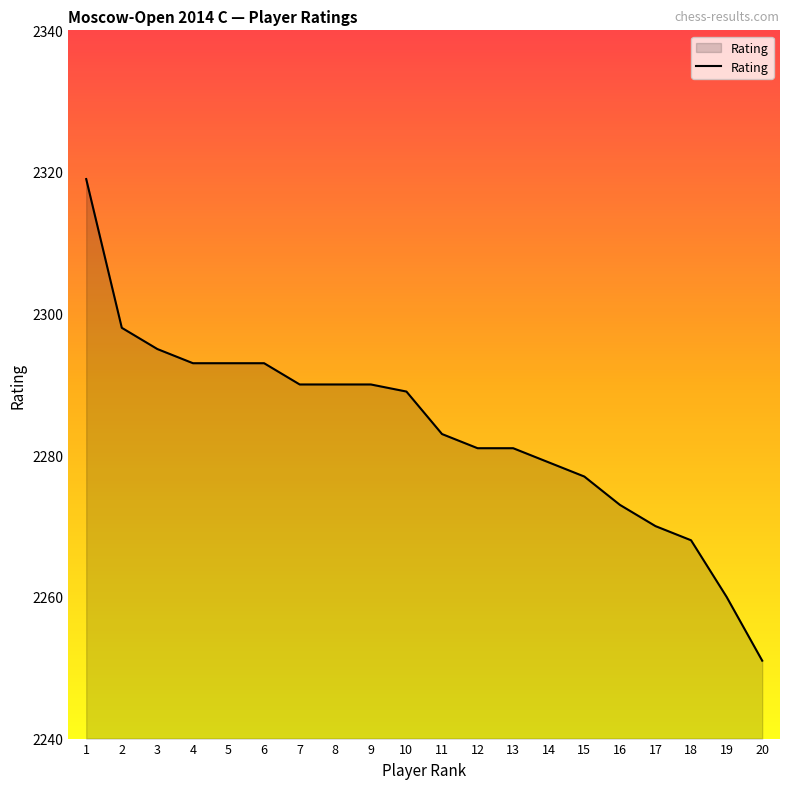

Count the number of data series in this chart.

1